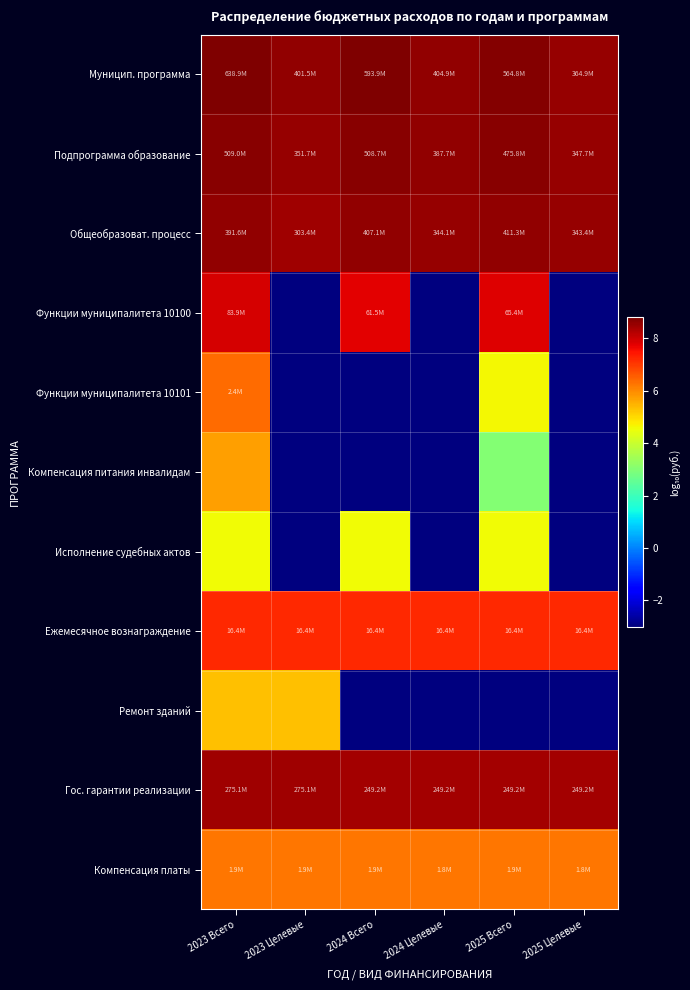

Reading left to right, transcribe all the data shown in this chart.

Муницип. программа: 2023 Всего=8.8	2023 Целевые=8.6	2024 Всего=8.8	2024 Целевые=8.6	2025 Всего=8.8	2025 Целевые=8.6
Подпрограмма образование: 2023 Всего=8.7	2023 Целевые=8.5	2024 Всего=8.7	2024 Целевые=8.6	2025 Всего=8.7	2025 Целевые=8.5
Общеобразоват. процесс: 2023 Всего=8.6	2023 Целевые=8.5	2024 Всего=8.6	2024 Целевые=8.5	2025 Всего=8.6	2025 Целевые=8.5
Функции муниципалитета 10100: 2023 Всего=7.9	2023 Целевые=-3.0	2024 Всего=7.8	2024 Целевые=-3.0	2025 Всего=7.8	2025 Целевые=-3.0
Функции муниципалитета 10101: 2023 Всего=6.4	2023 Целевые=-3.0	2024 Всего=-3.0	2024 Целевые=-3.0	2025 Всего=4.6	2025 Целевые=-3.0
Компенсация питания инвалидам: 2023 Всего=5.7	2023 Целевые=-3.0	2024 Всего=-3.0	2024 Целевые=-3.0	2025 Всего=3.0	2025 Целевые=-3.0
Исполнение судебных актов: 2023 Всего=4.6	2023 Целевые=-3.0	2024 Всего=4.6	2024 Целевые=-3.0	2025 Всего=4.6	2025 Целевые=-3.0
Ежемесячное вознаграждение: 2023 Всего=7.2	2023 Целевые=7.2	2024 Всего=7.2	2024 Целевые=7.2	2025 Всего=7.2	2025 Целевые=7.2
Ремонт зданий: 2023 Всего=5.3	2023 Целевые=5.3	2024 Всего=-3.0	2024 Целевые=-3.0	2025 Всего=-3.0	2025 Целевые=-3.0
Гос. гарантии реализации: 2023 Всего=8.4	2023 Целевые=8.4	2024 Всего=8.4	2024 Целевые=8.4	2025 Всего=8.4	2025 Целевые=8.4
Компенсация платы: 2023 Всего=6.3	2023 Целевые=6.3	2024 Всего=6.3	2024 Целевые=6.3	2025 Всего=6.3	2025 Целевые=6.3